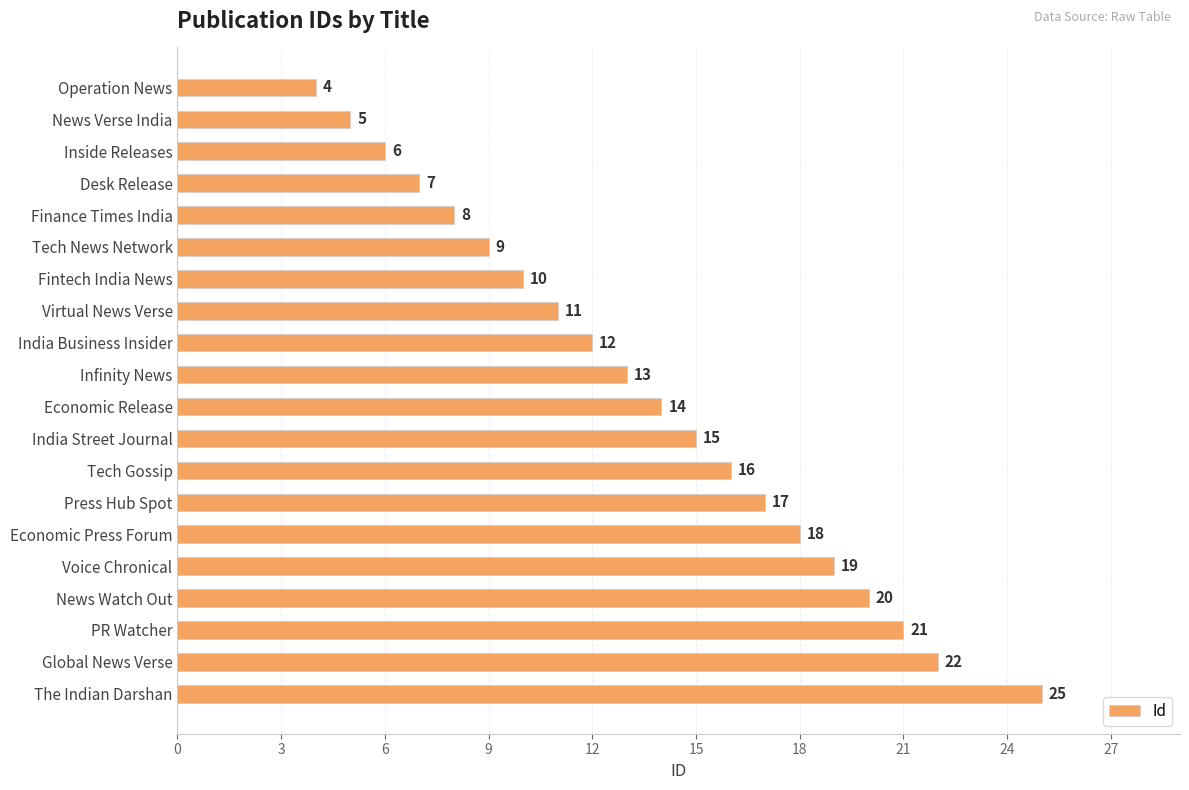

Reading top to bottom, list all the values displayed in this chart.

Operation News=4	News Verse India=5	Inside Releases=6	Desk Release=7	Finance Times India=8	Tech News Network=9	Fintech India News=10	Virtual News Verse=11	India Business Insider=12	Infinity News=13	Economic Release=14	India Street Journal=15	Tech Gossip=16	Press Hub Spot=17	Economic Press Forum=18	Voice Chronical=19	News Watch Out=20	PR Watcher=21	Global News Verse=22	The Indian Darshan=25